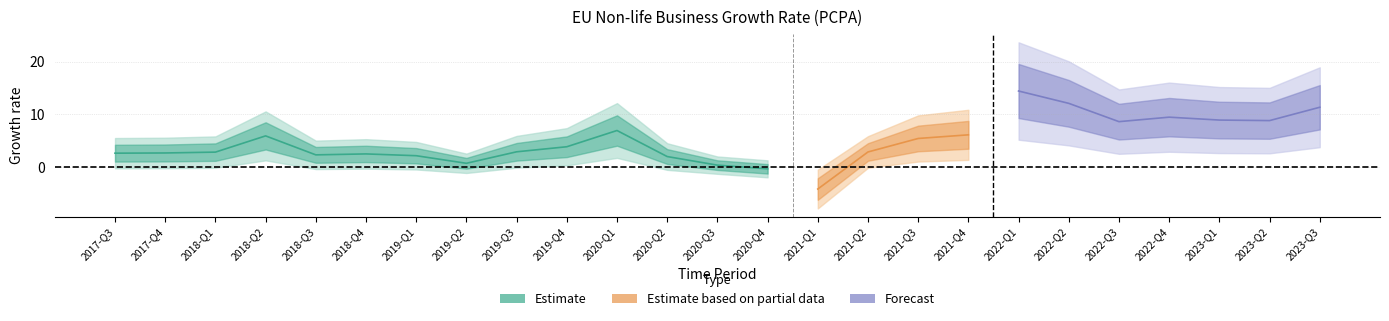

What is the sum of the values at 2019-Q2 and 2020-Q2?

2.7